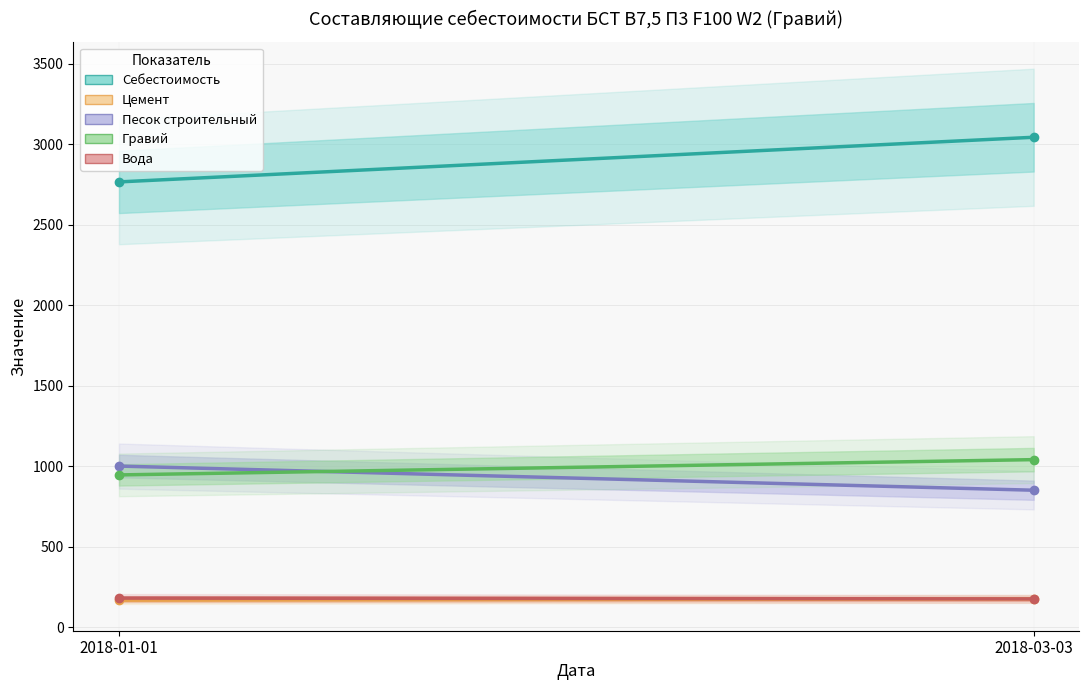

What is the value of the Себестоимость point at the 2nd from the left?

3042.1